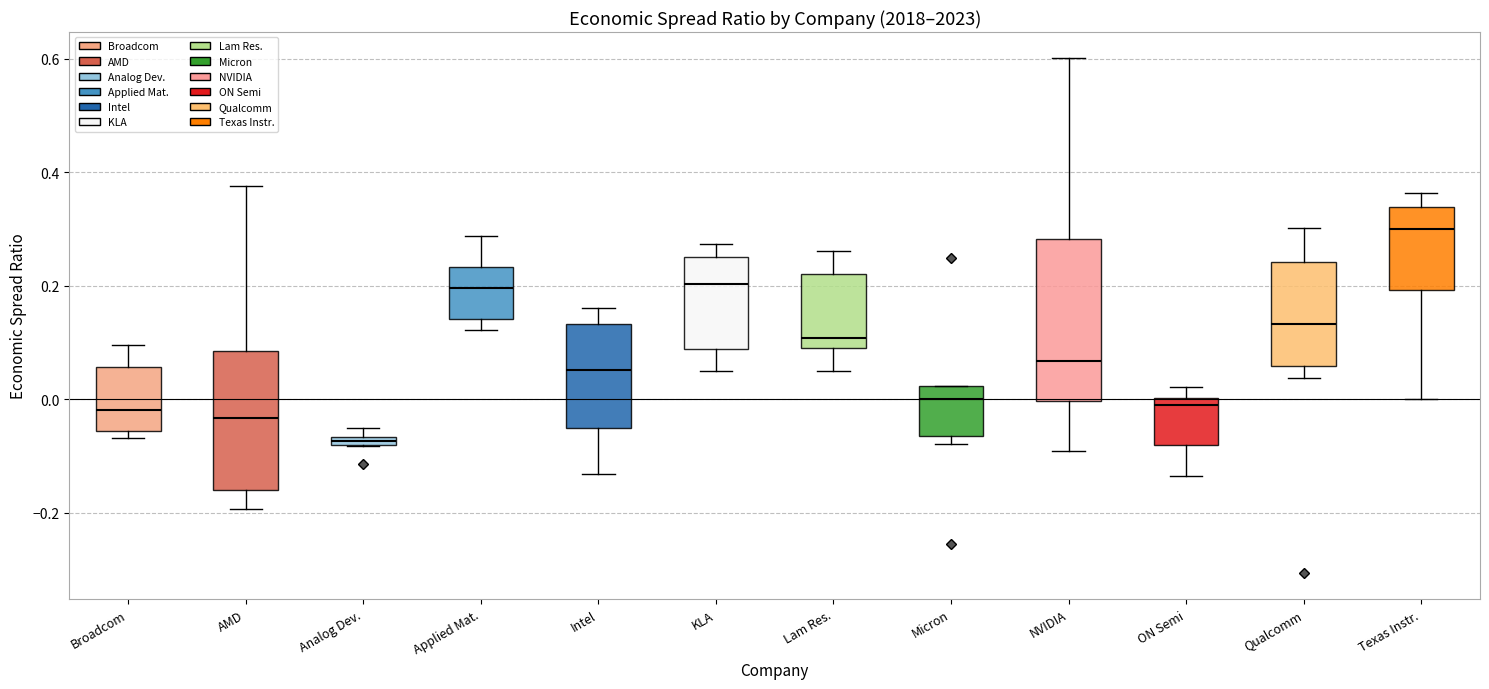

Which box is the tallest, from its lower edge to its upper edge?

NVIDIA